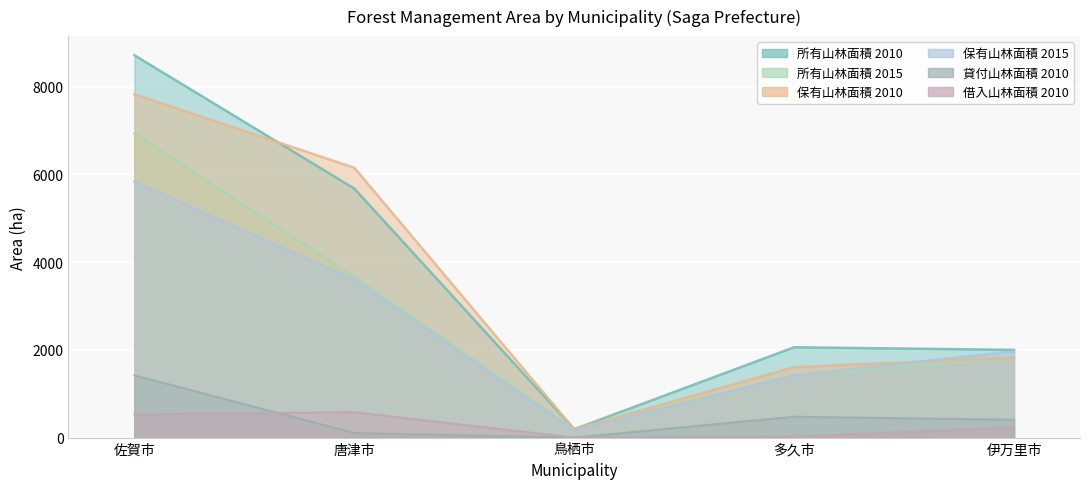

Which series has the largest total across all categories?

所有山林面積_10